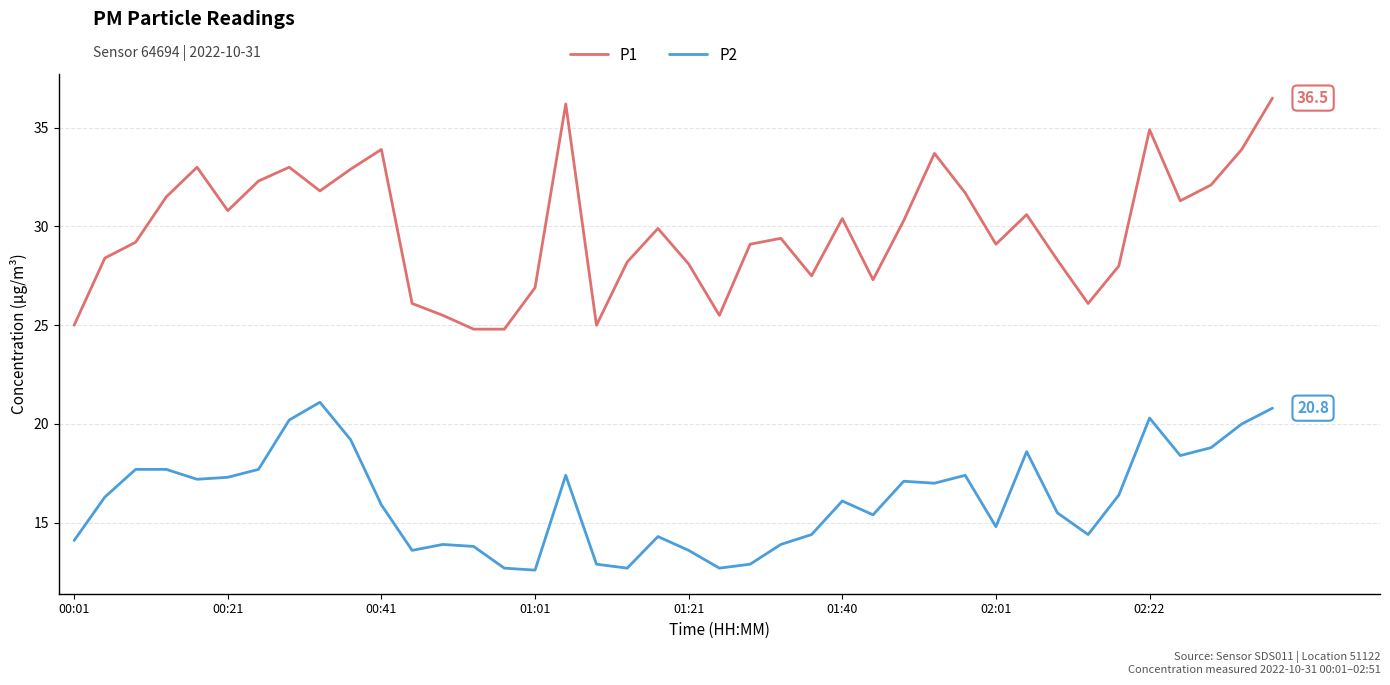

Which series has the largest total across all categories?

P1